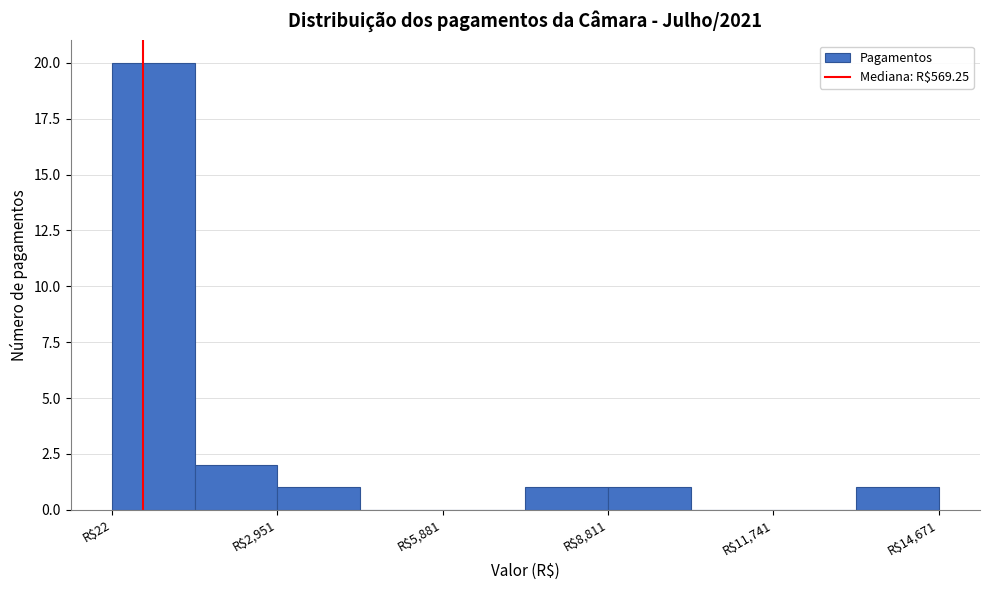

Around what value on the x-axis is the tallest bar? Give the approximate position of its centre, as read against the axis.

1000